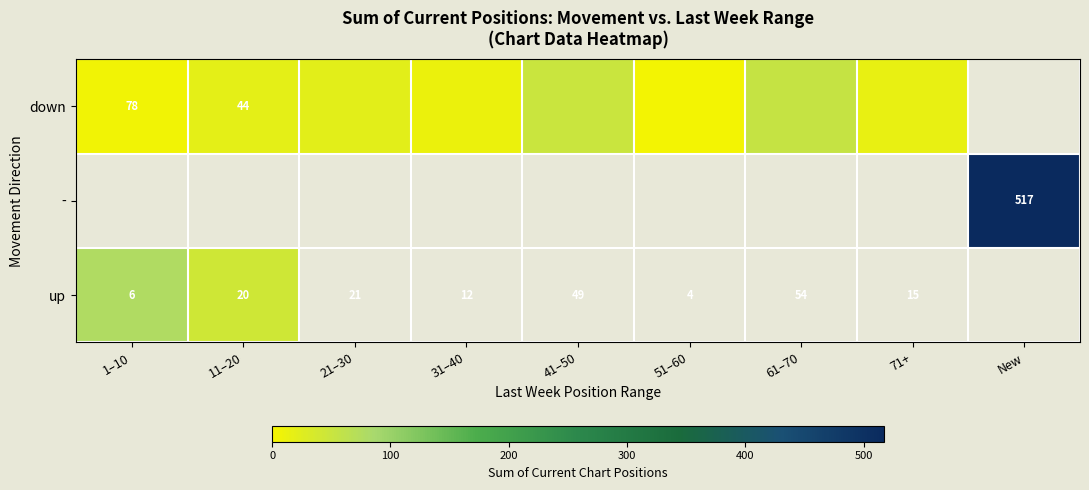

True or false: up has a value of 20 at 11–20.

True